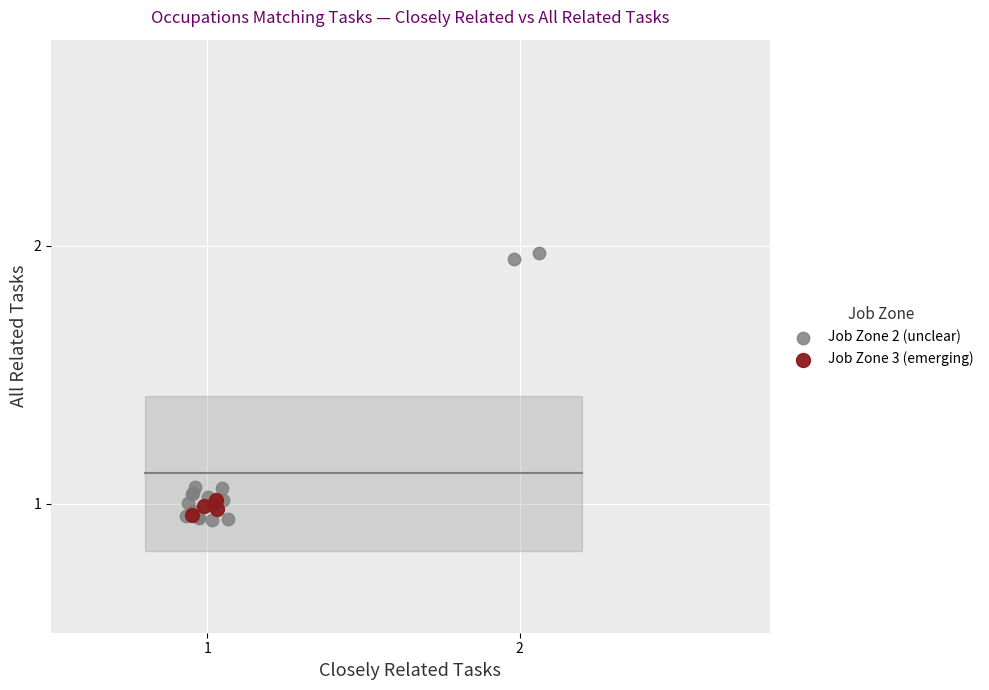

Which series has the widest spread of Y values?

Job Zone 2 (unclear)